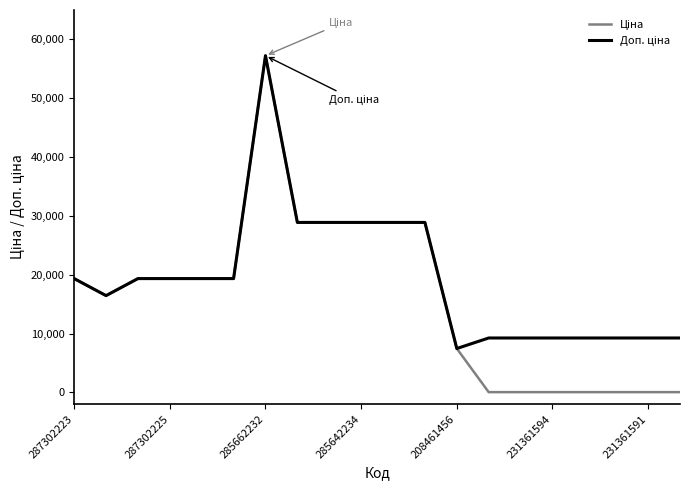

What is the maximum value shown in the chart?

57235.5